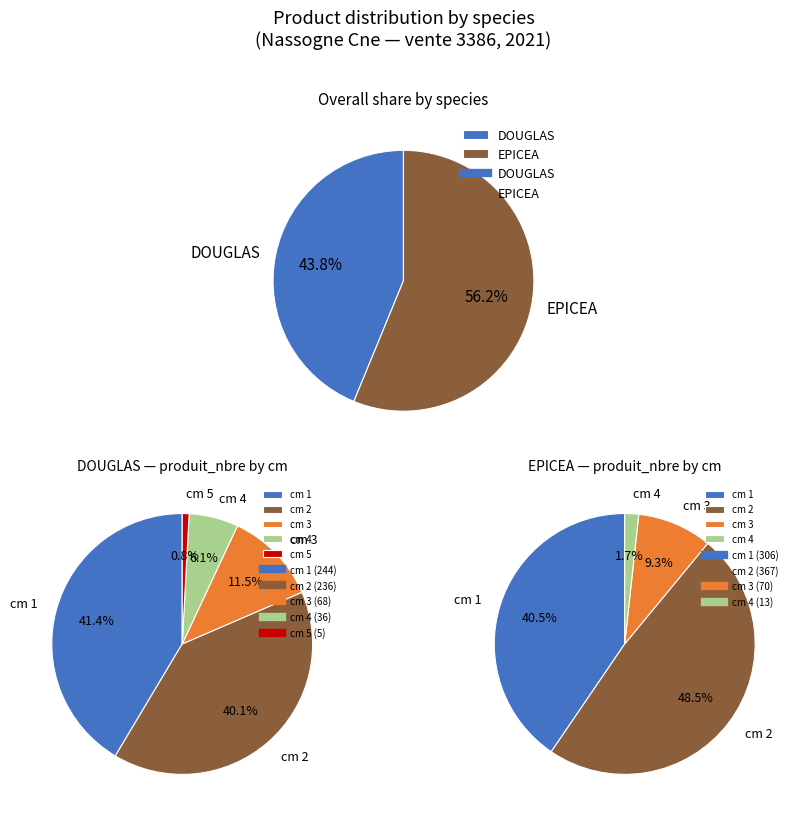

At 3, list the series in order from largest to smallest.

DOUGLAS, EPICEA